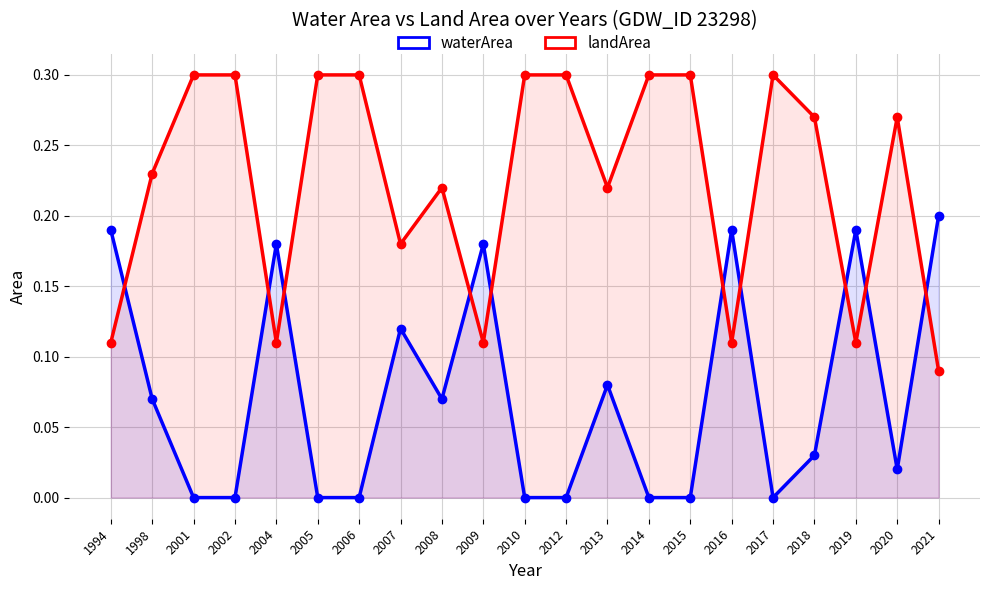

Which category has the lowest value across all series?

2001